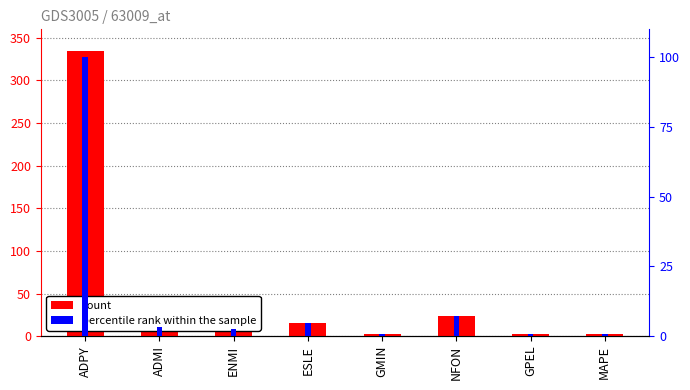

Reading right to left, list all the values displayed in this chart.

count: 2.0	2.0	24.0	2.0	16.0	9.0	11.0	334.0
percentile rank within the sample: 0.6	0.6	7.2	0.6	4.8	2.7	3.3	100.0